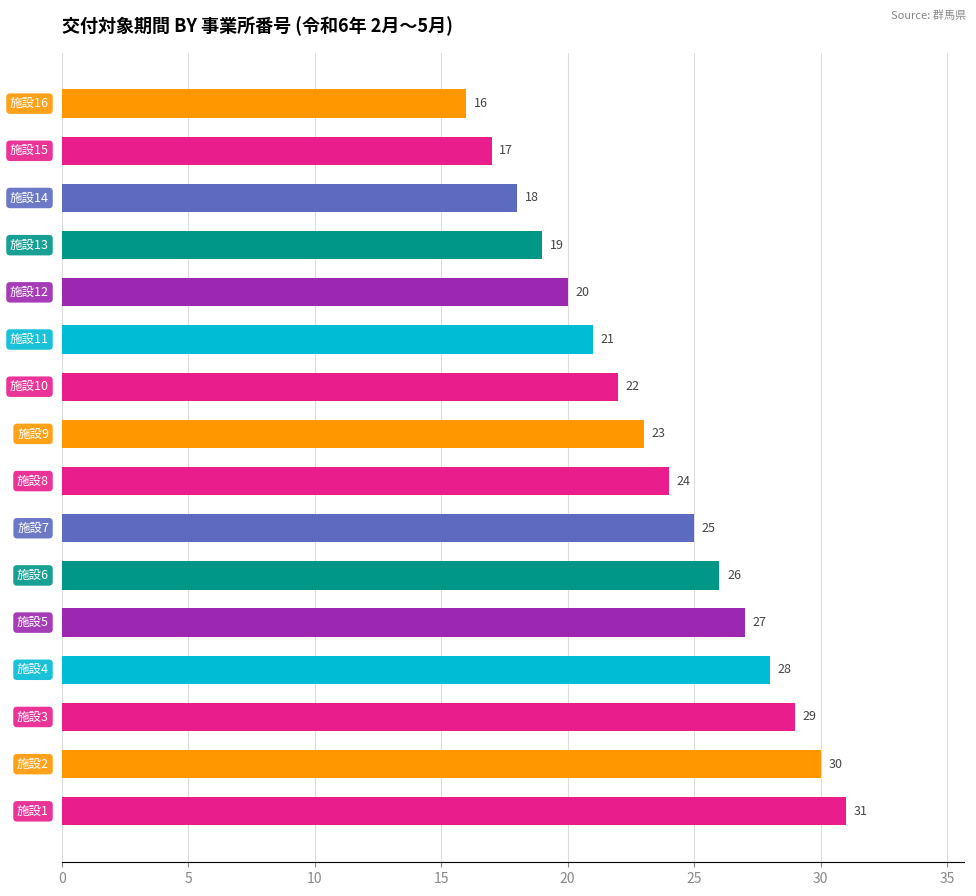

What is the smallest value displayed?

16